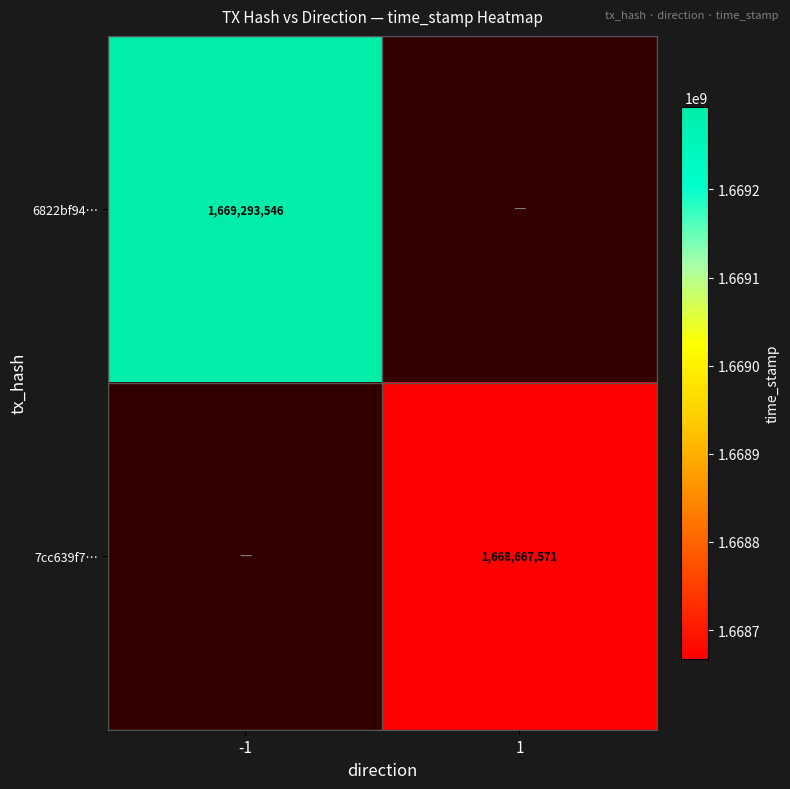

The value of 6822bf94… at -1 is 2353009125. True or false?

False